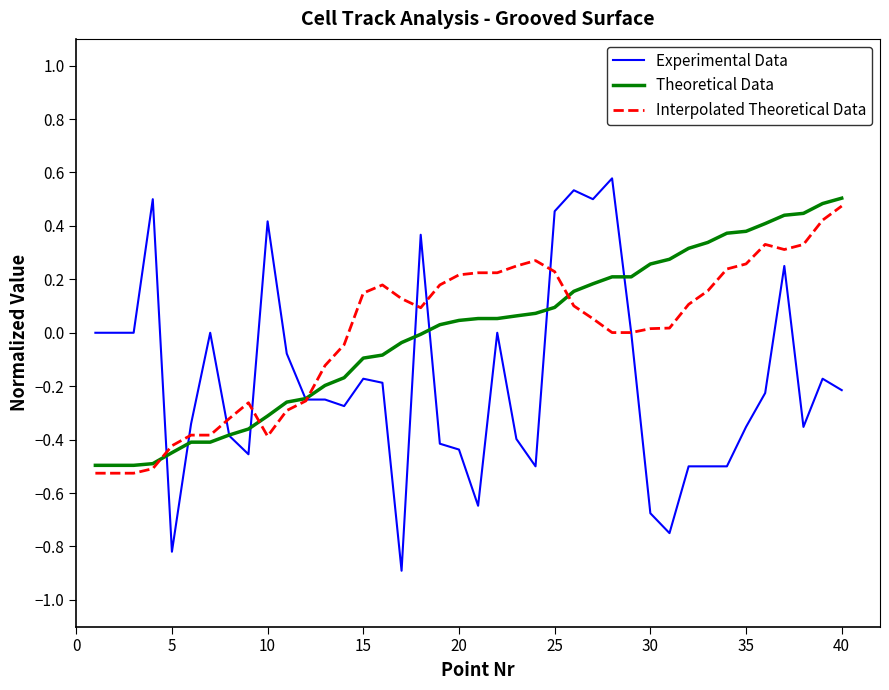

Which series has the largest range (max minus min)?

Experimental Data